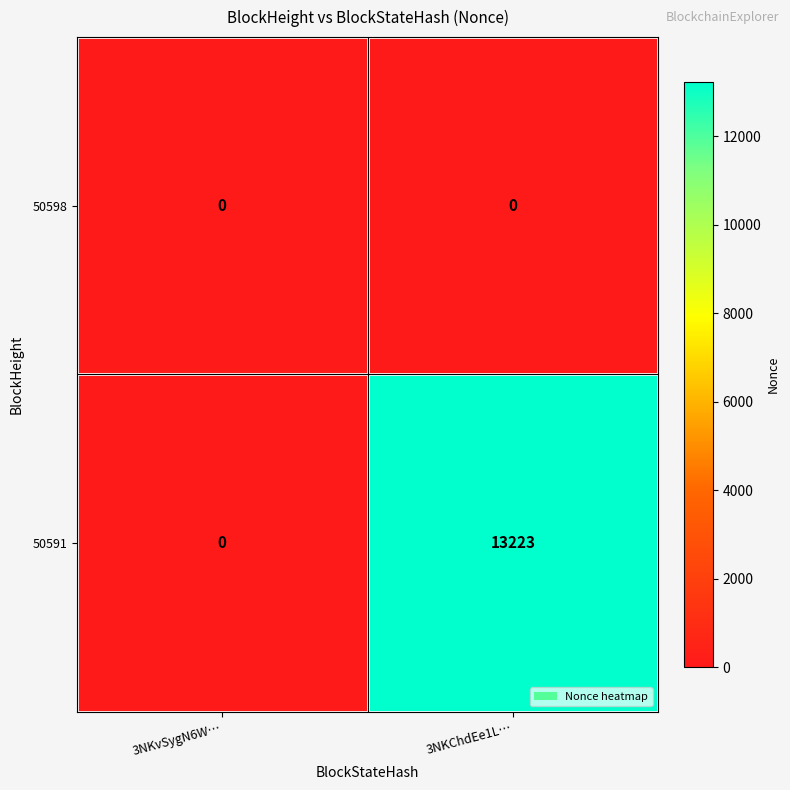

Where is 50591 nearest to the value 6611?

3NKvSygN6W…